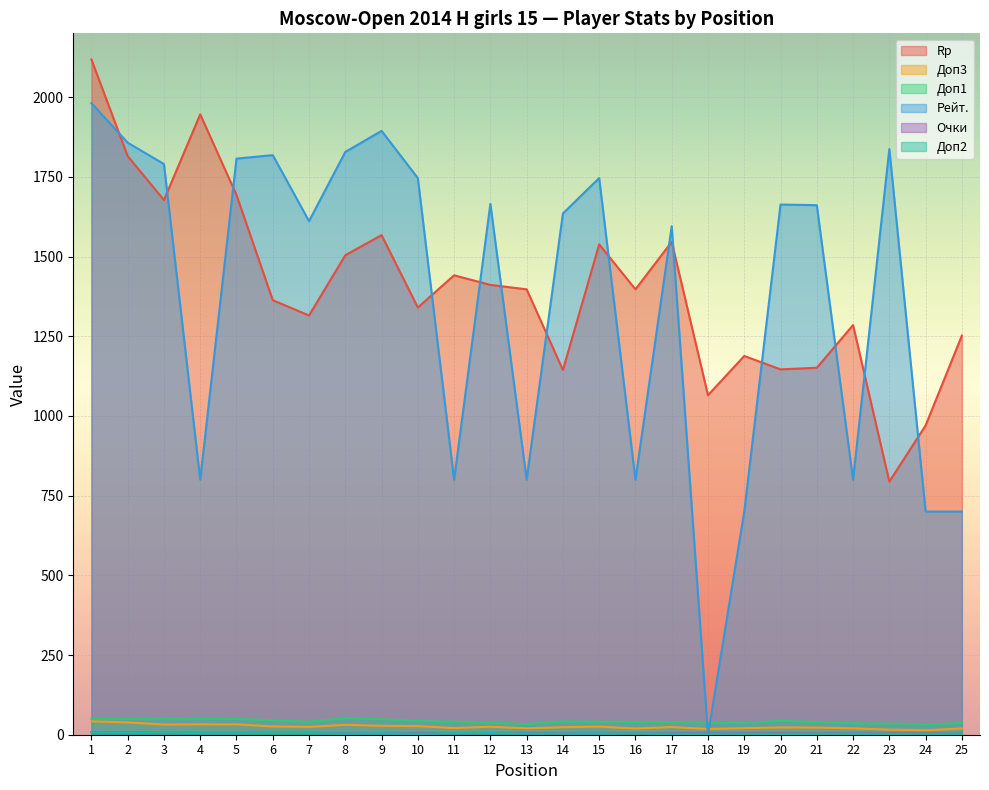

True or false: Рейт. has a value of 1665.0 at 12.

True